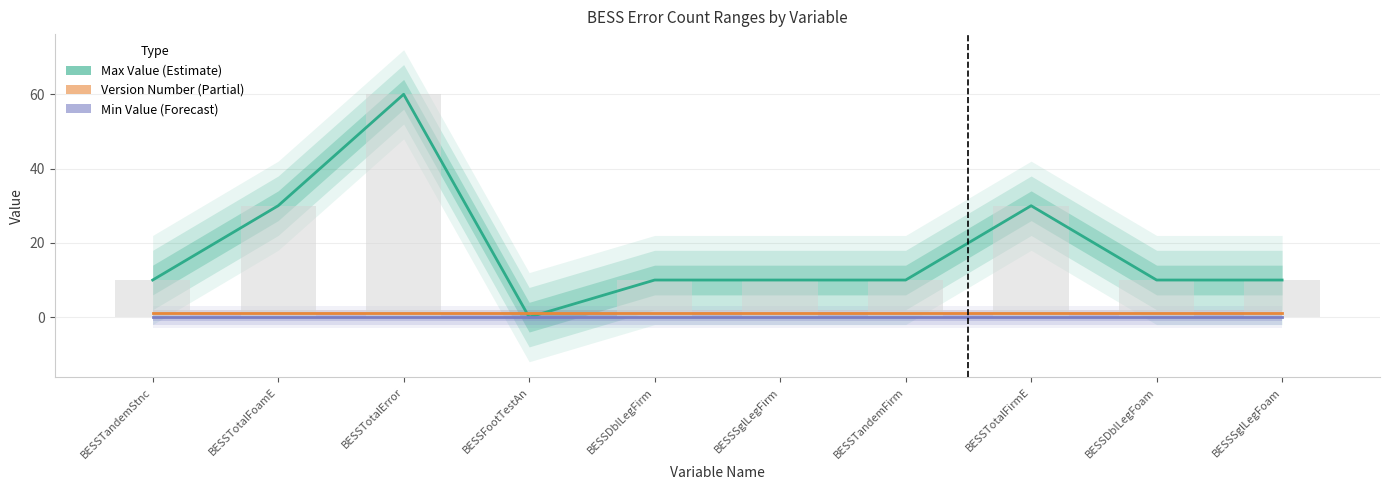

What is the value of the Version Number bar at the 2nd from the left?

1